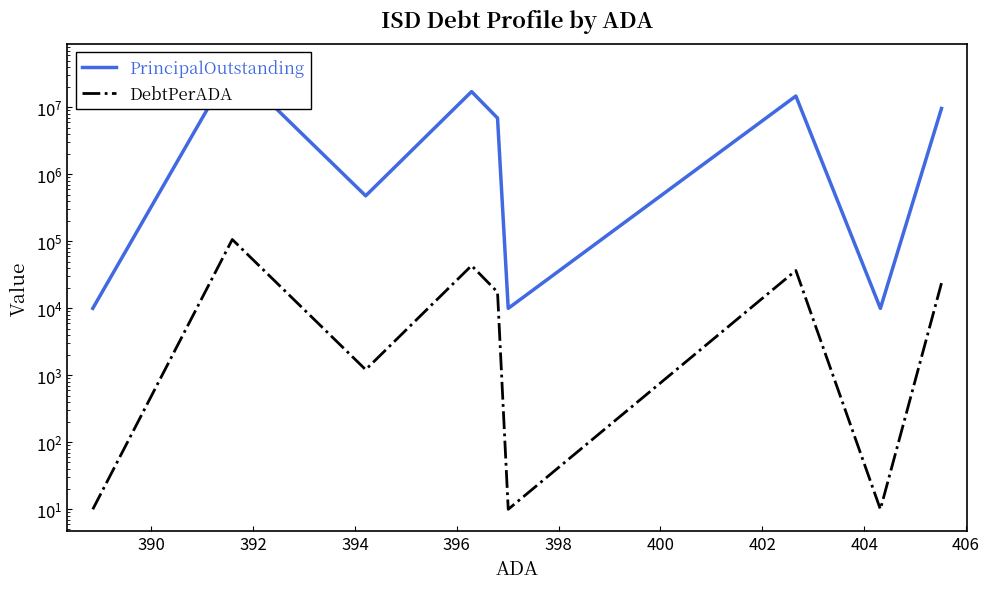

The DebtPerADA series shows 17.8 at 388. True or false?

False